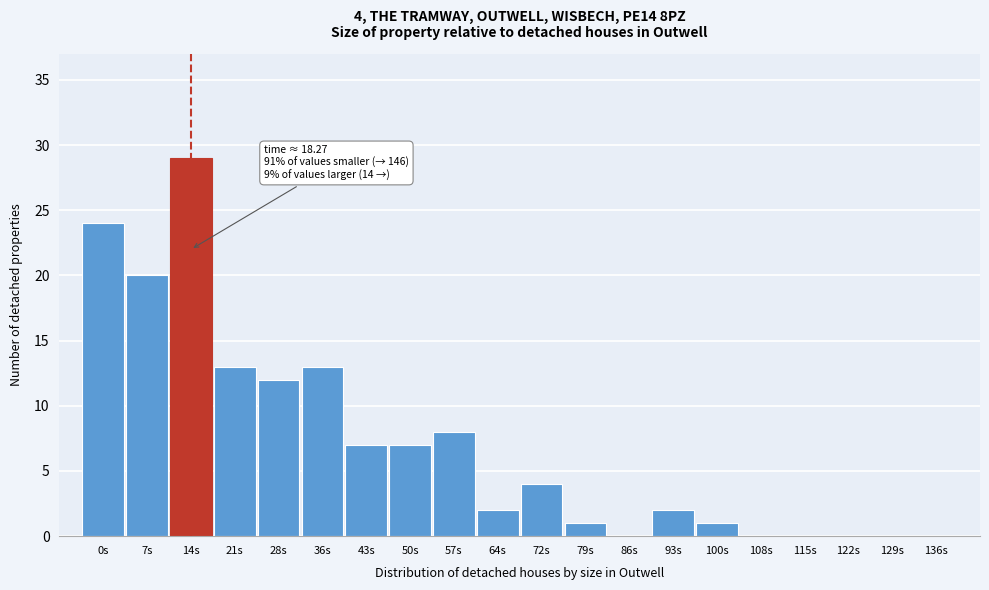

Reading left to right, list all the values displayed in this chart.

0s=24	7s=20	14s=29	21s=13	28s=12	36s=13	43s=7	50s=7	57s=8	64s=2	72s=4	79s=1	86s=0	93s=2	100s=1	108s=0	115s=0	122s=0	129s=0	136s=0